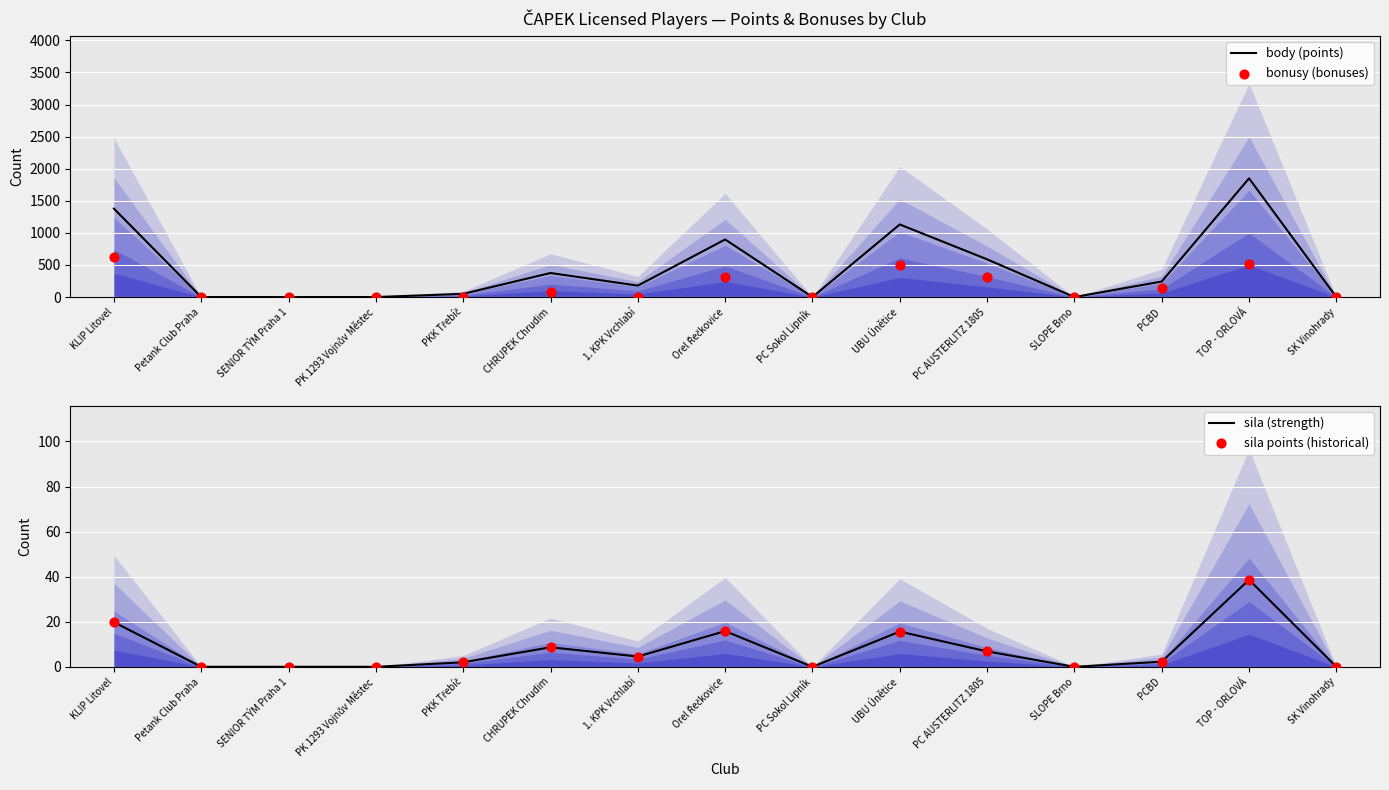

At which category is the sum across all series the highest?

TOP - ORLOVÁ